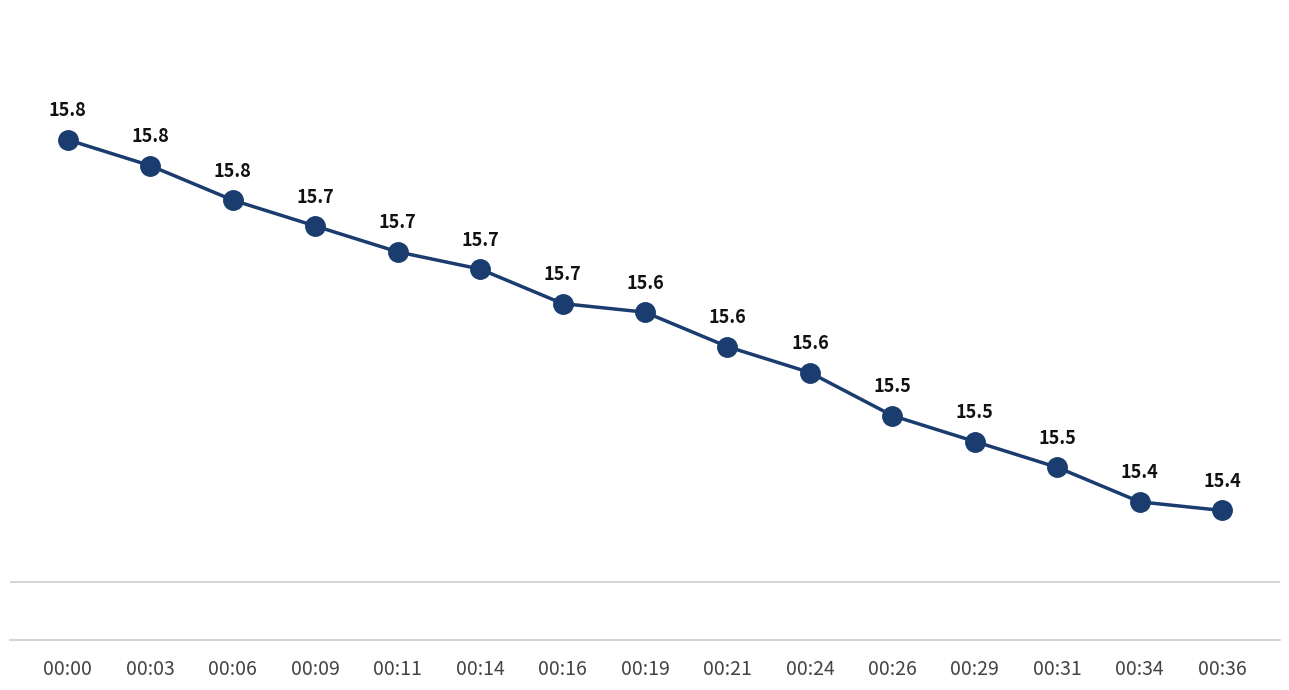

How many values are between 15 and 16?

15